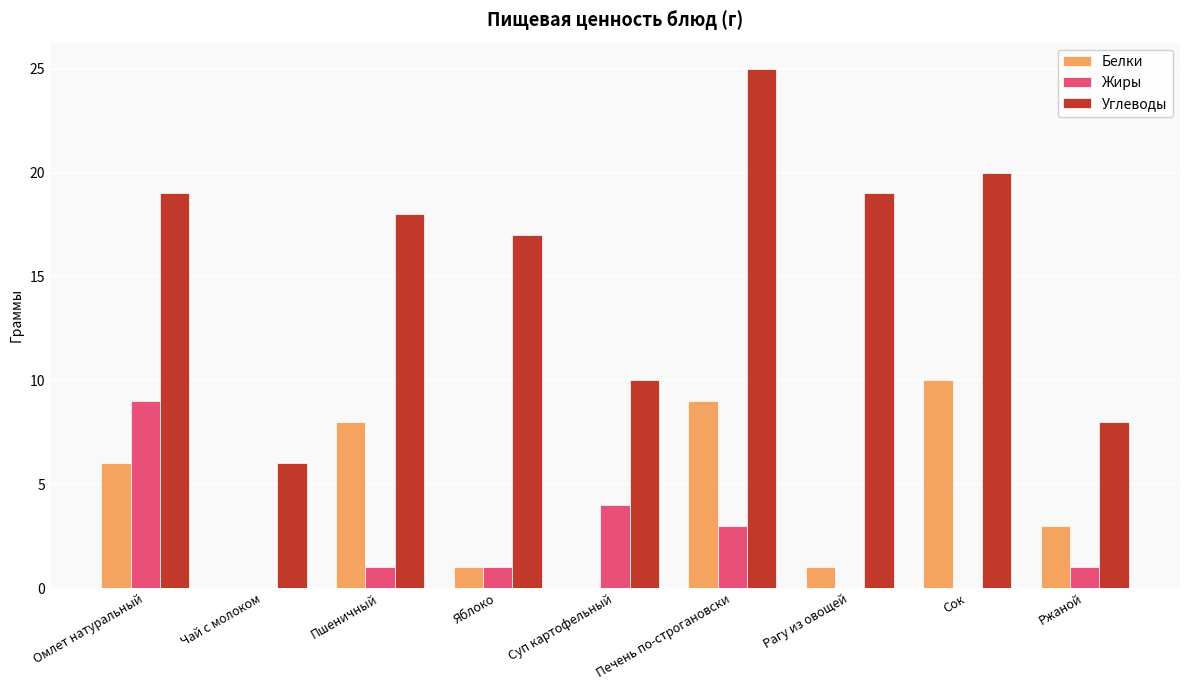

Is it true that Углеводы equals 6 at Суп картофельный?

False